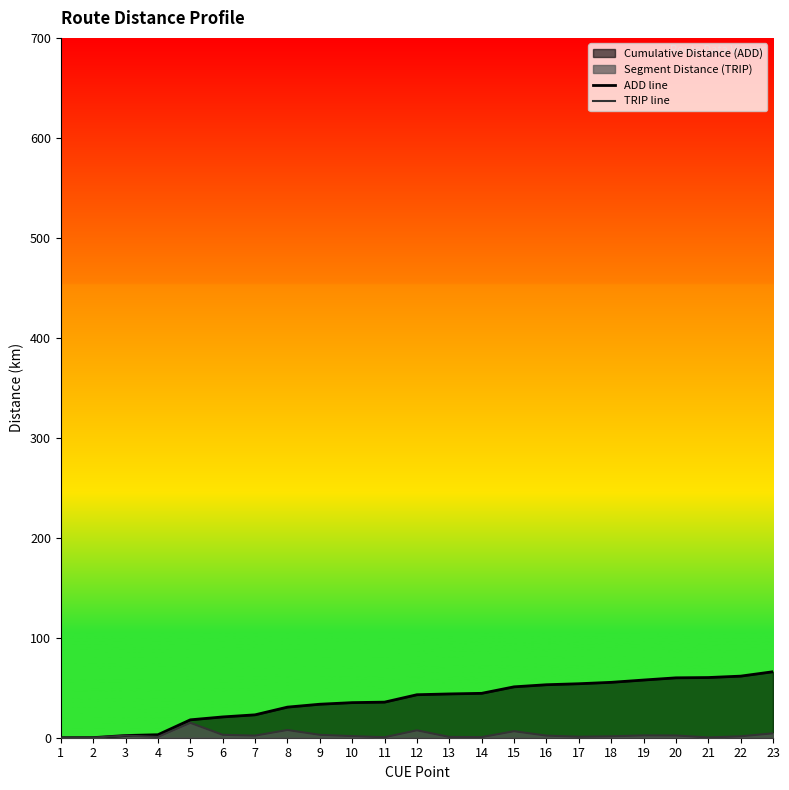

List the labels in order of ADD line value, smallest first.

1, 2, 3, 4, 5, 6, 7, 8, 9, 10, 11, 12, 13, 14, 15, 16, 17, 18, 19, 20, 21, 22, 23